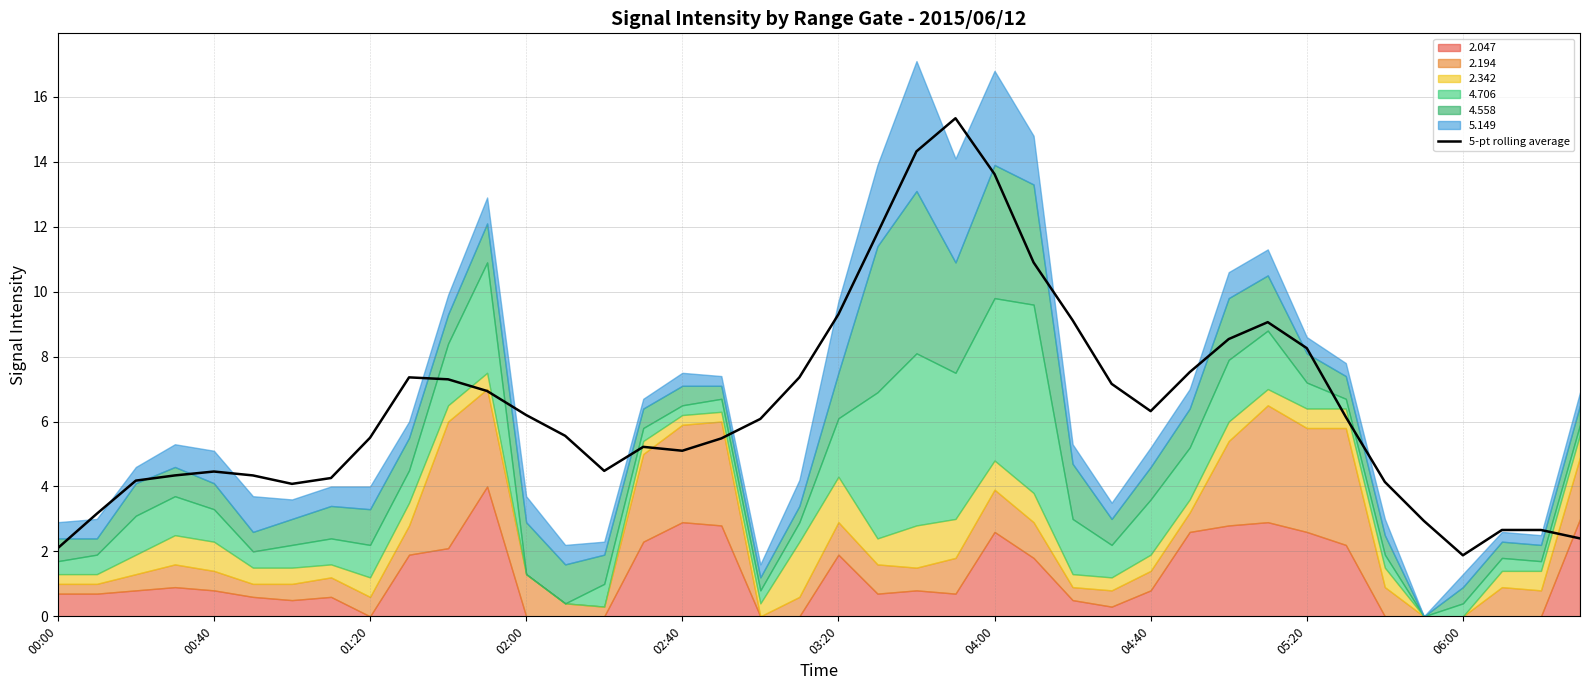

What position from the left is 33?

34